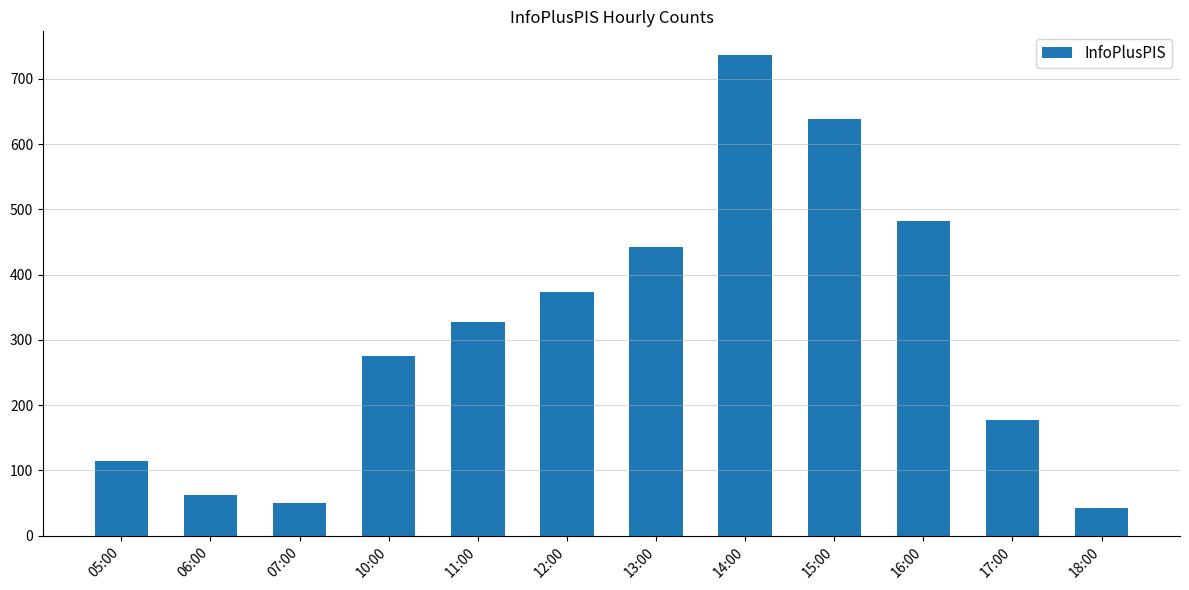

What is the maximum value shown in the chart?

736